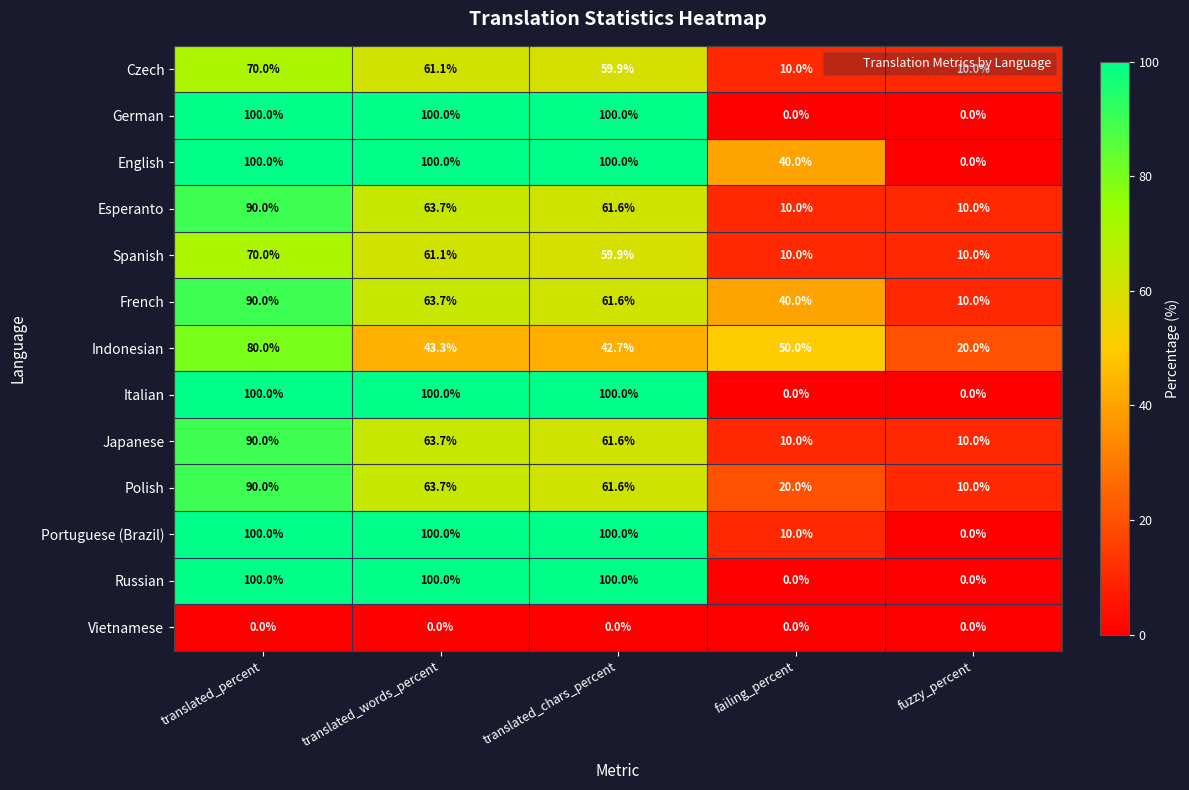

Count the number of categories in the chart.

5